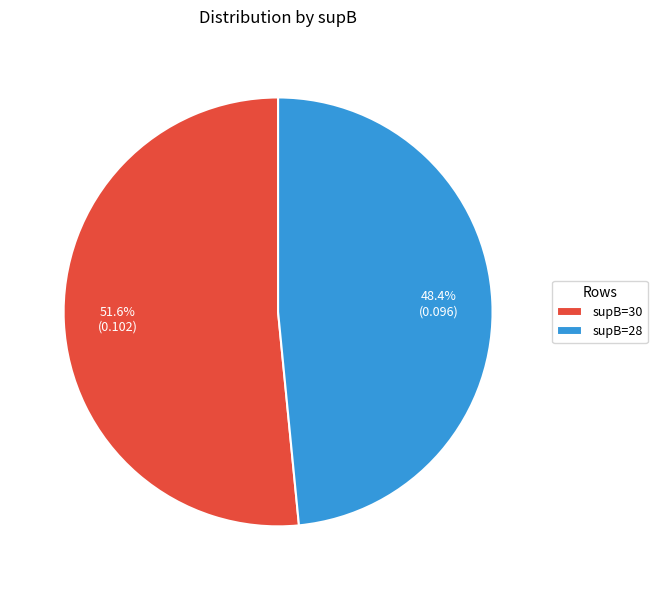

Is there any slice that represents more than half of the pie?

Yes